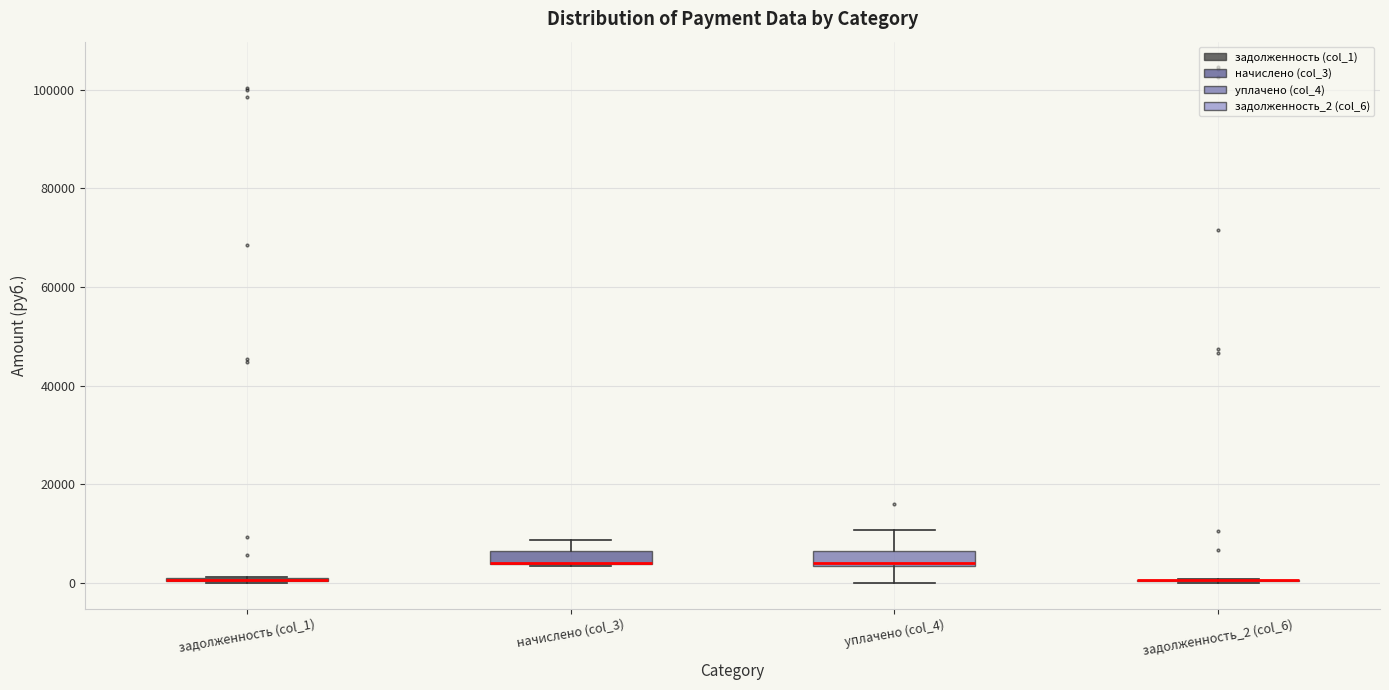

Where is the lower edge of the box for начислено (col_3) on the y-axis? The values are not printed on the chart, so give them approximately, as read against the axis.

4000